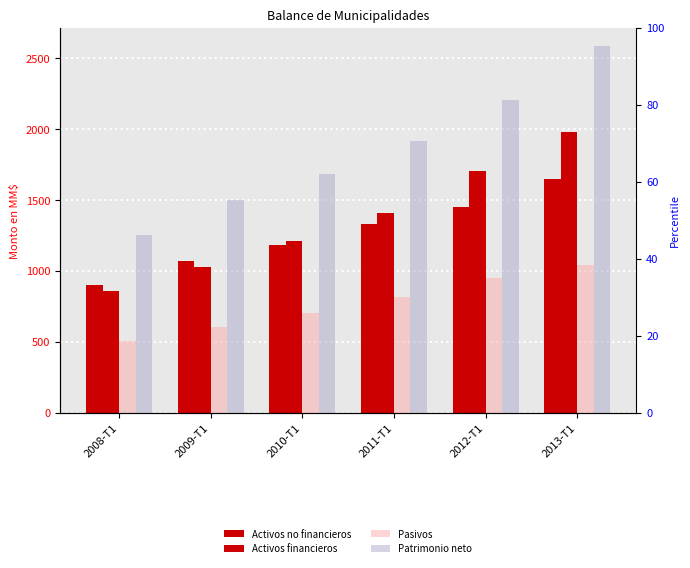

What is the average value of the Activos no financieros series?

1263.8